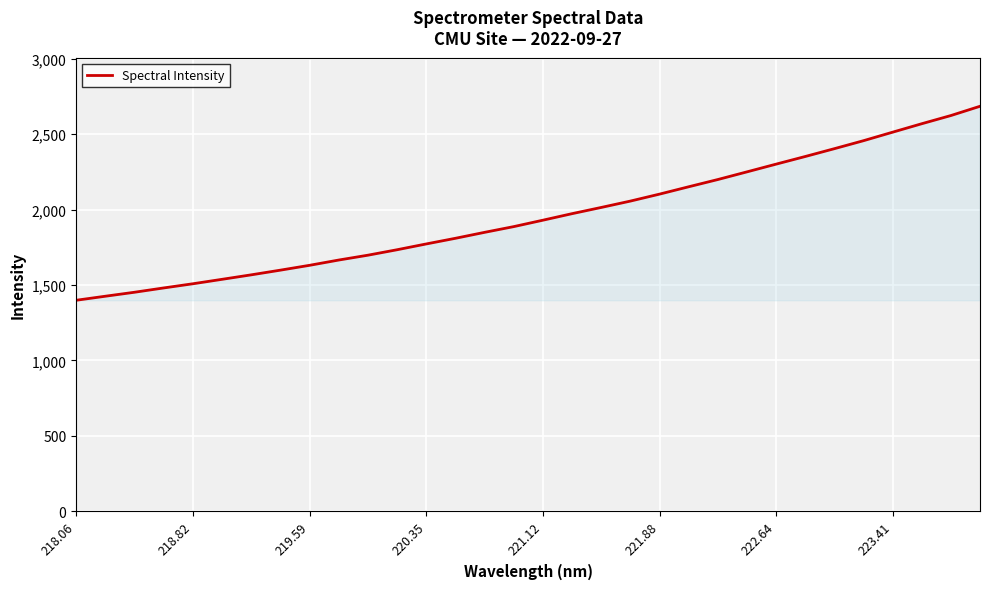

True or false: the data has more than 2 interior local peaks.

False